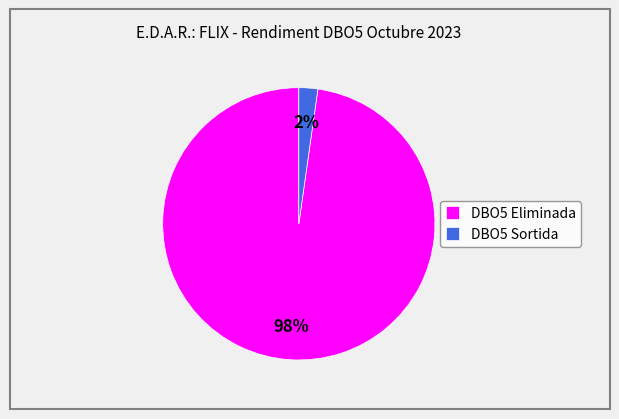

Which category has the biggest portion of the pie?

DBO5 Eliminada